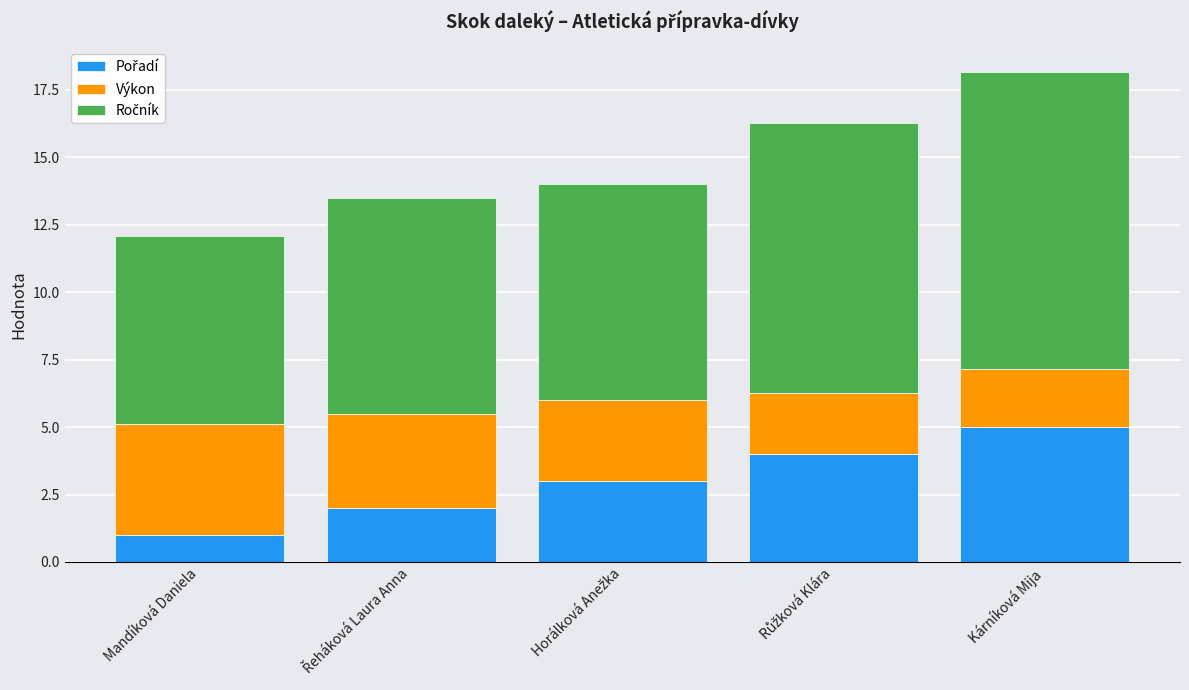

At which category is the sum across all series the highest?

Kárníková Mija